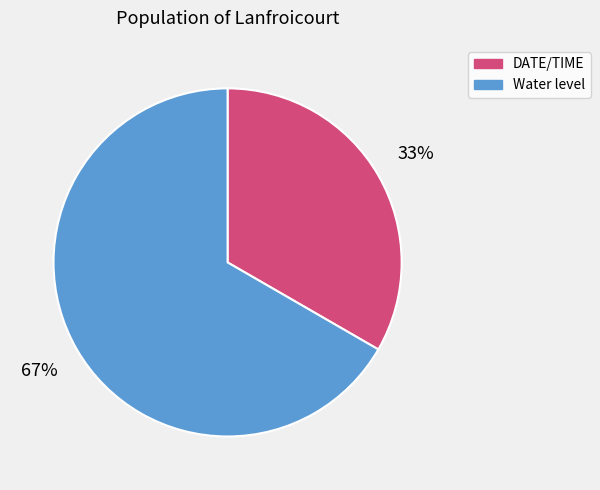

To the nearest percent, what is the combined percentage of DATE/TIME and Water level?

100%